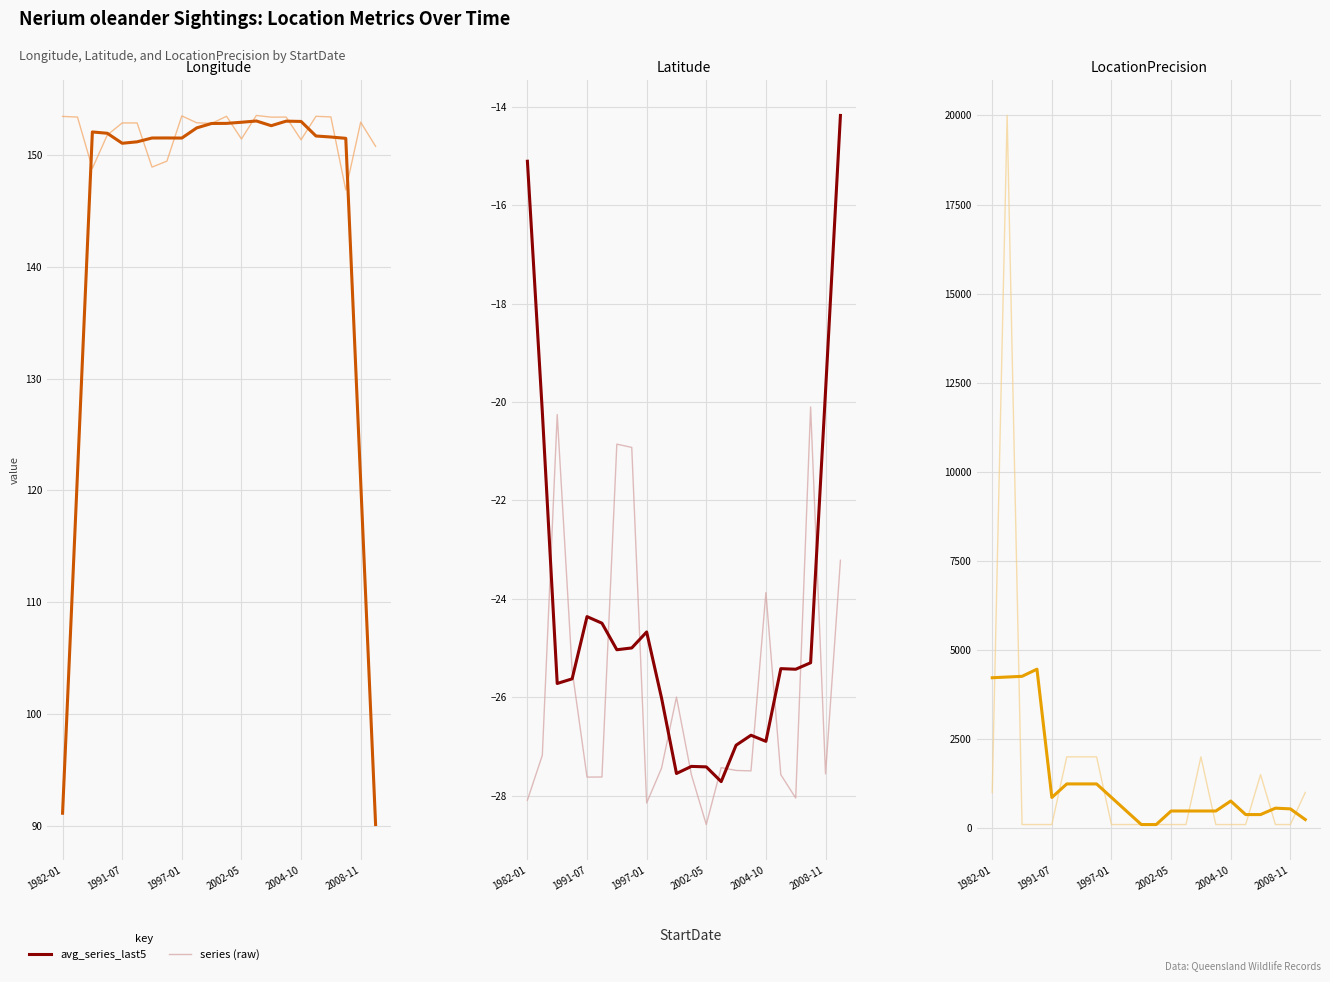

At which category does the chart reach its minimum across all series?

2002-05